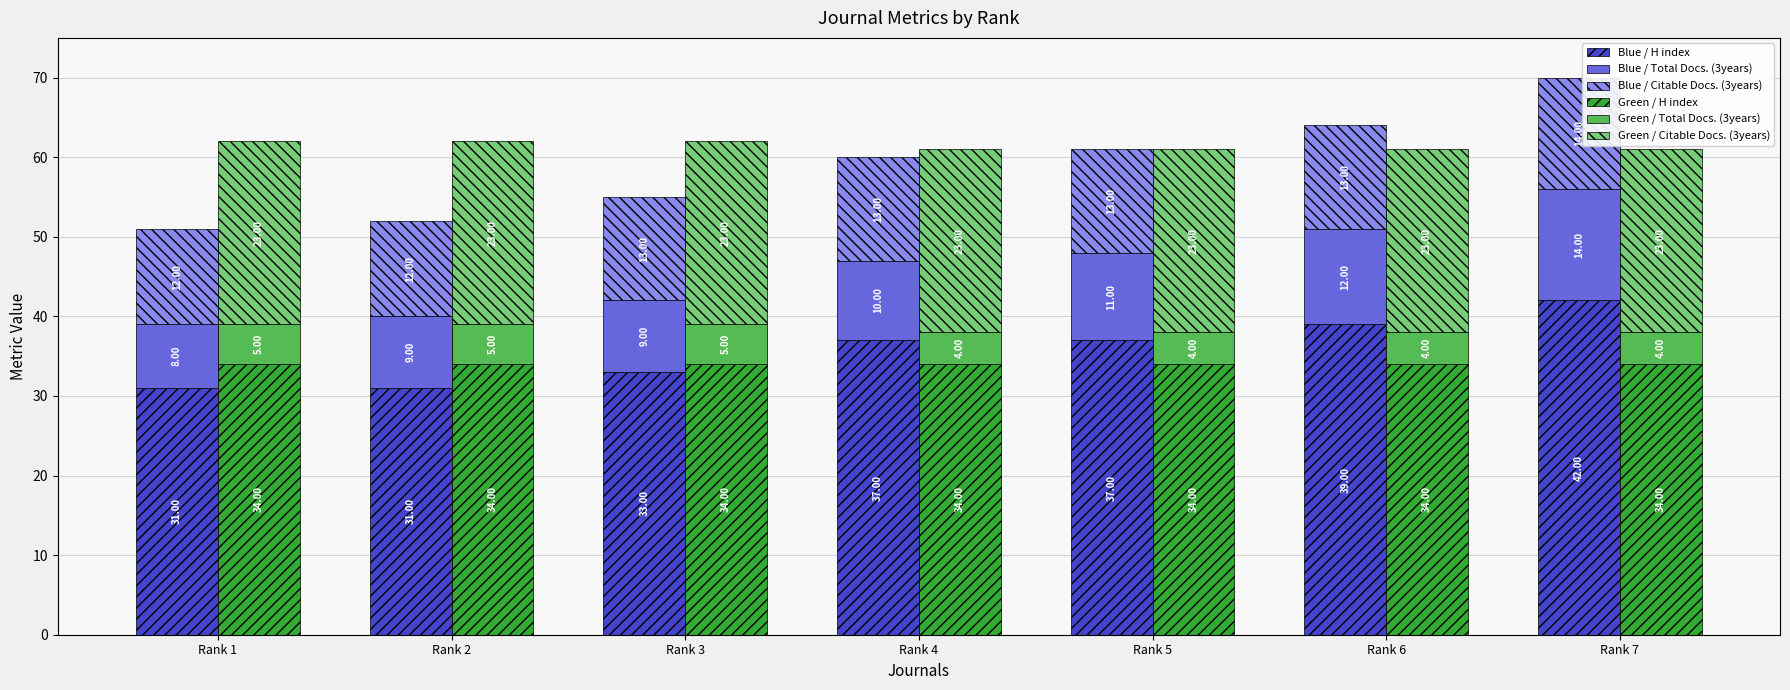

At which label does Blue / H index reach its minimum?

Rank 1